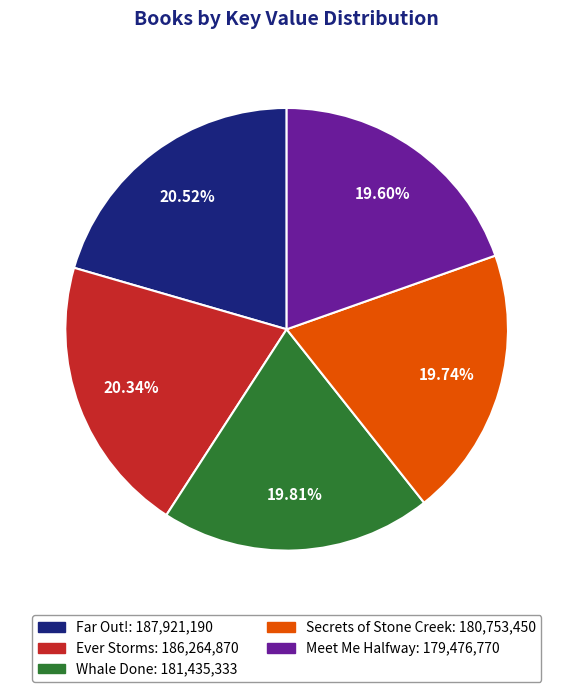

How many segments does this pie chart have?

5